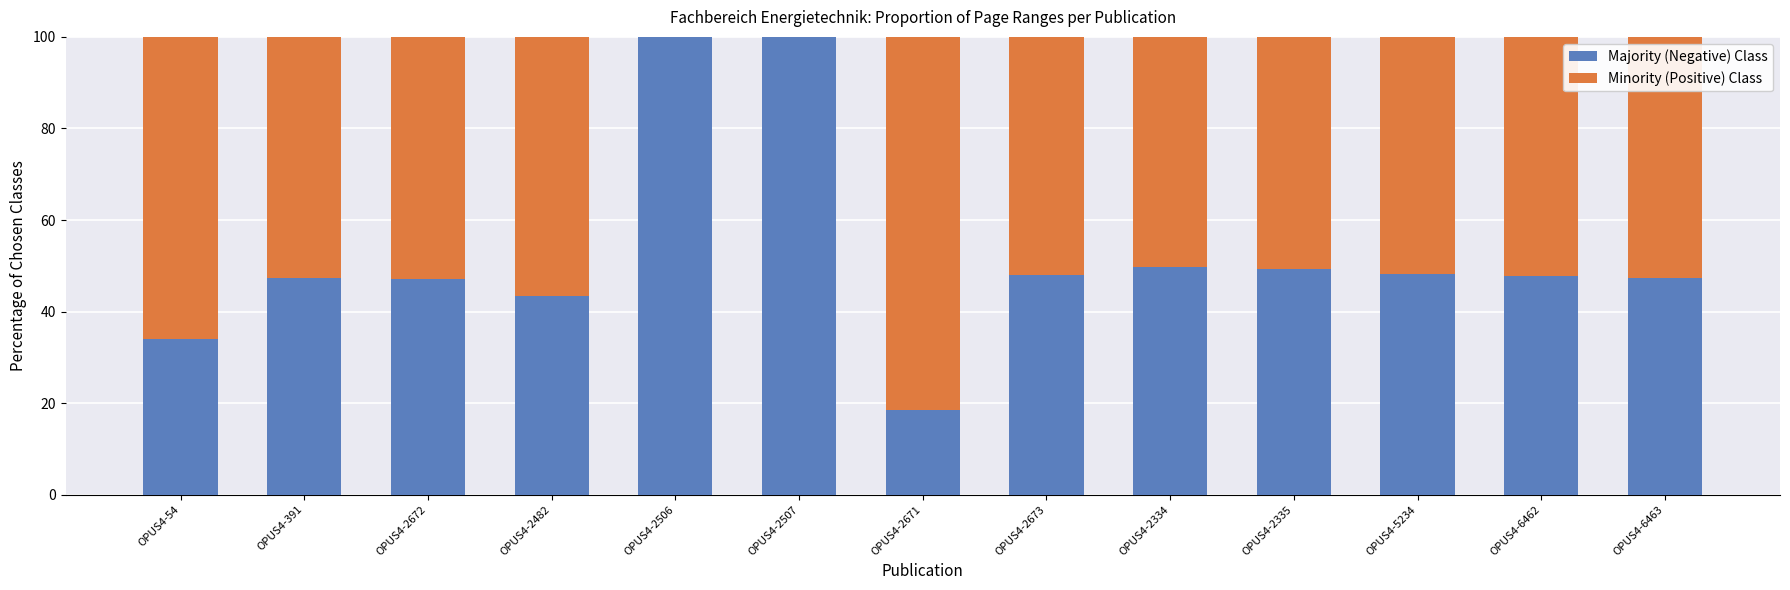

What is the total value across all series at OPUS4-2673?

100.0